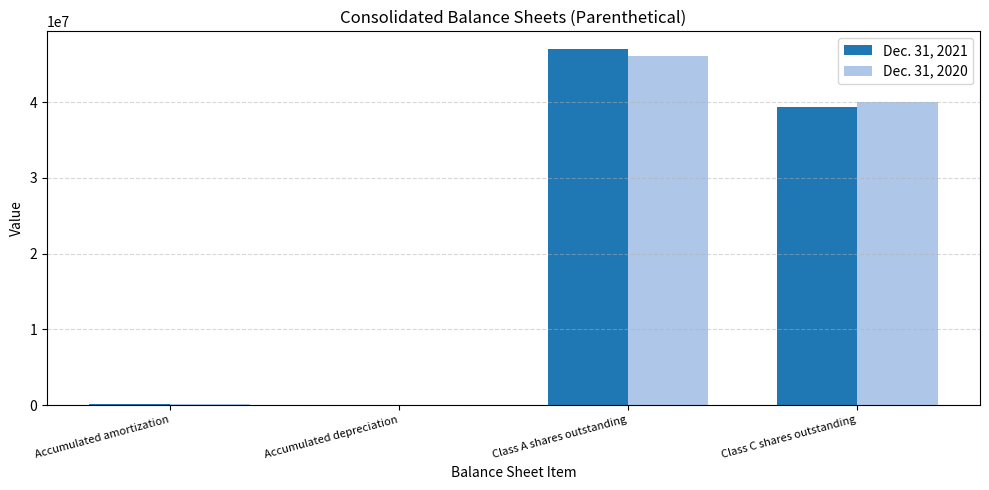

How many groups of bars are there?

4